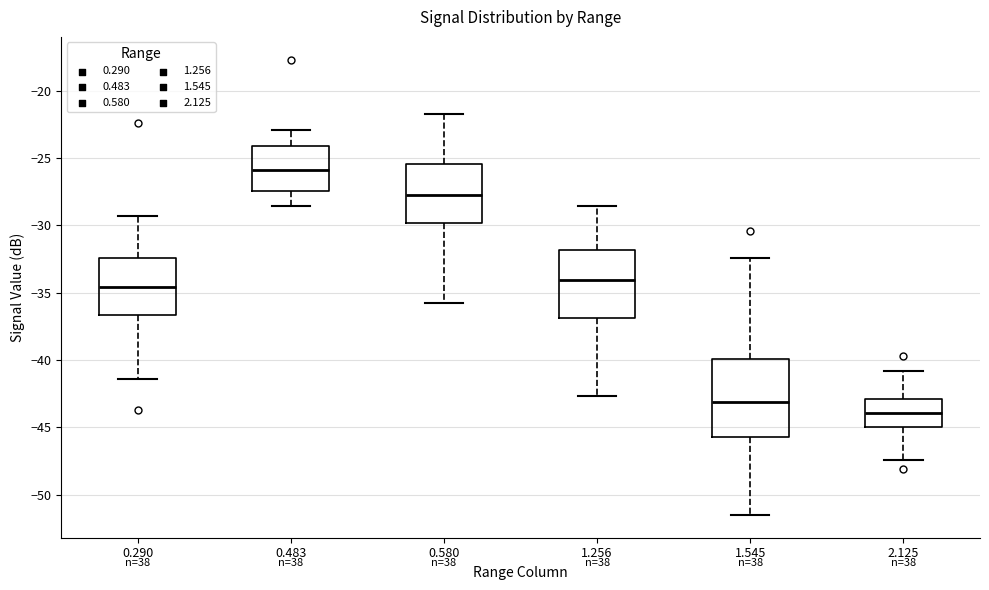

Which box is the tallest, from its lower edge to its upper edge?

1.545